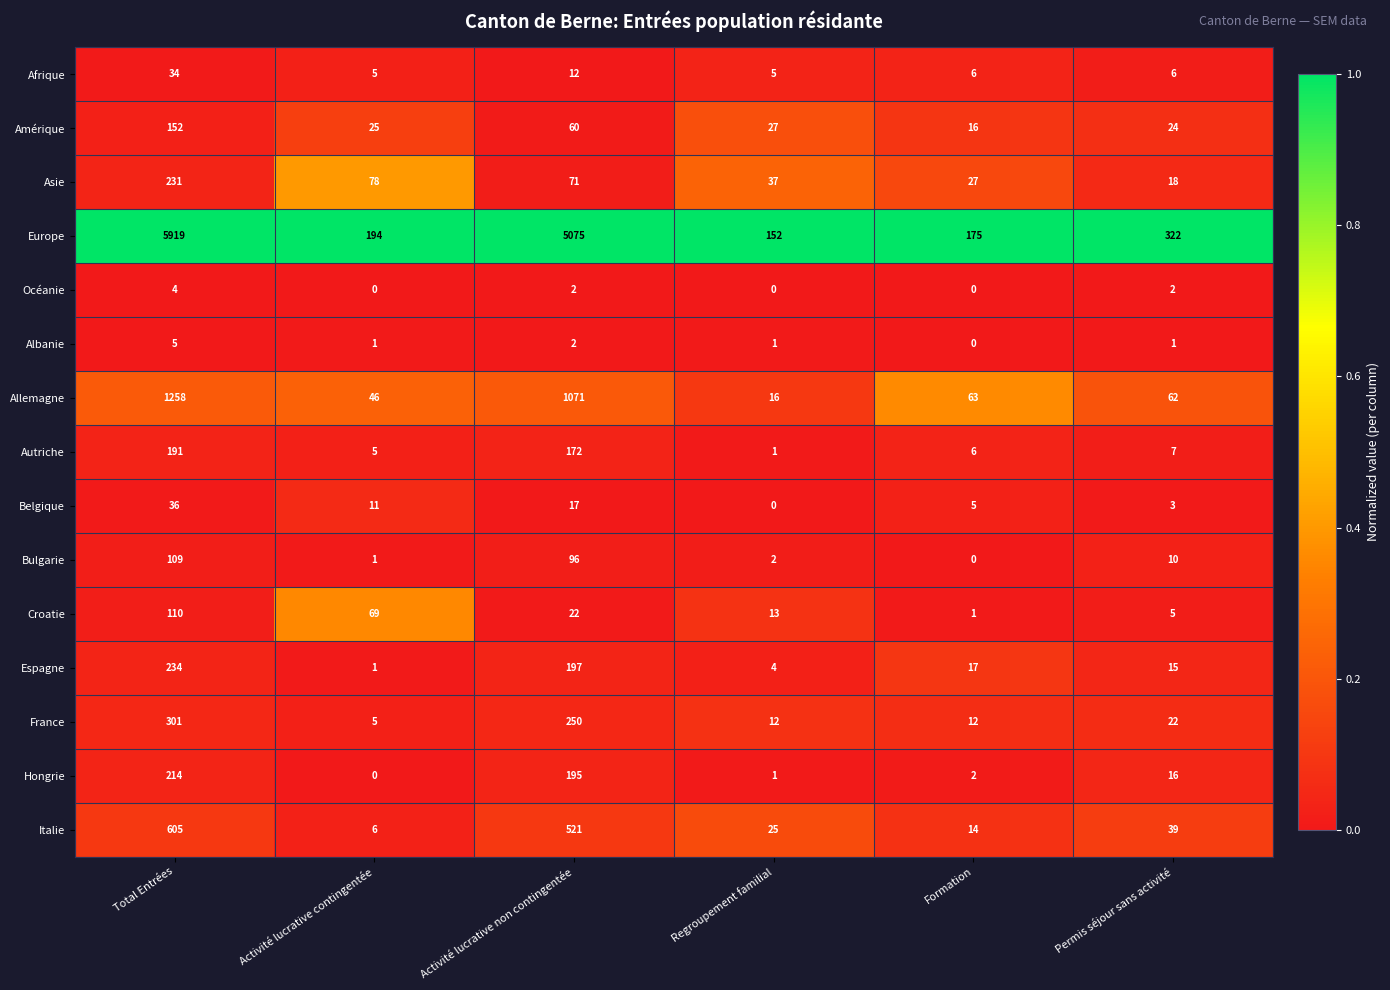

How many distinct data groups are displayed?

15